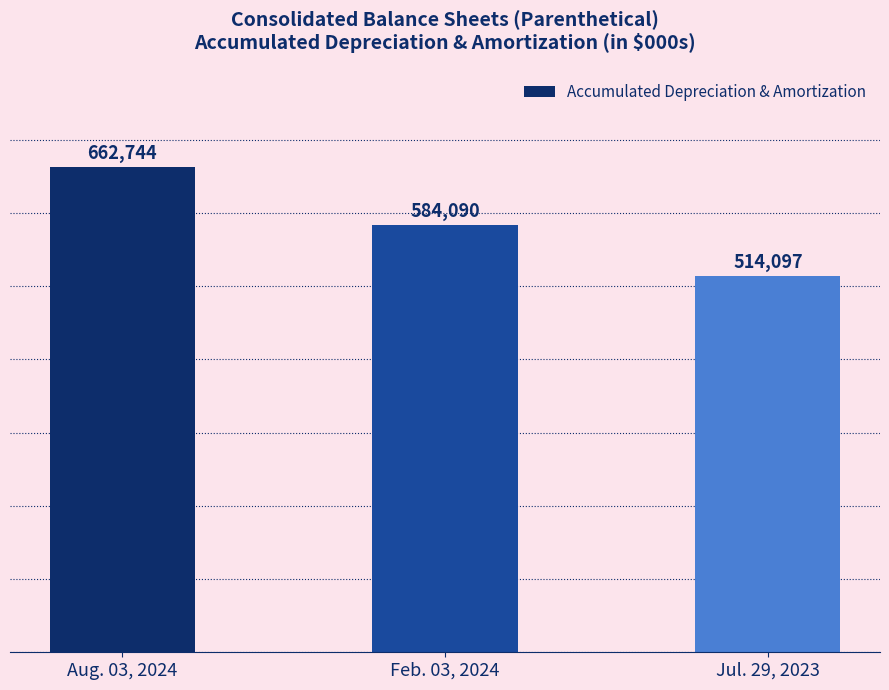

Is it true that the value at Feb. 03, 2024 is 584090?

True